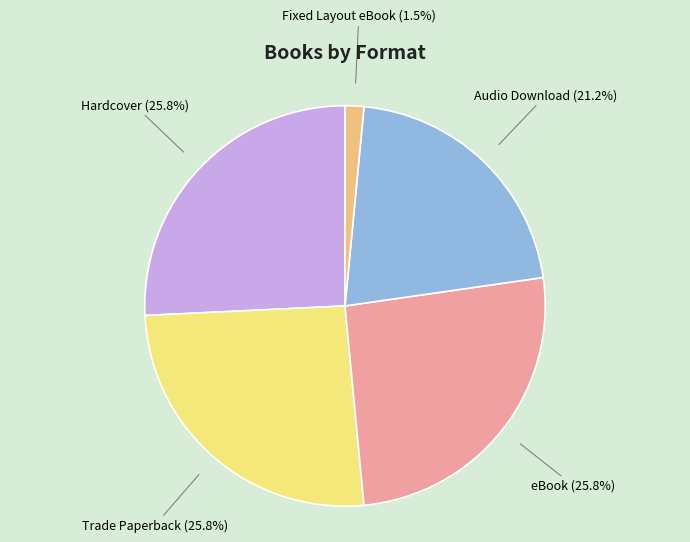

How many segments does this pie chart have?

5